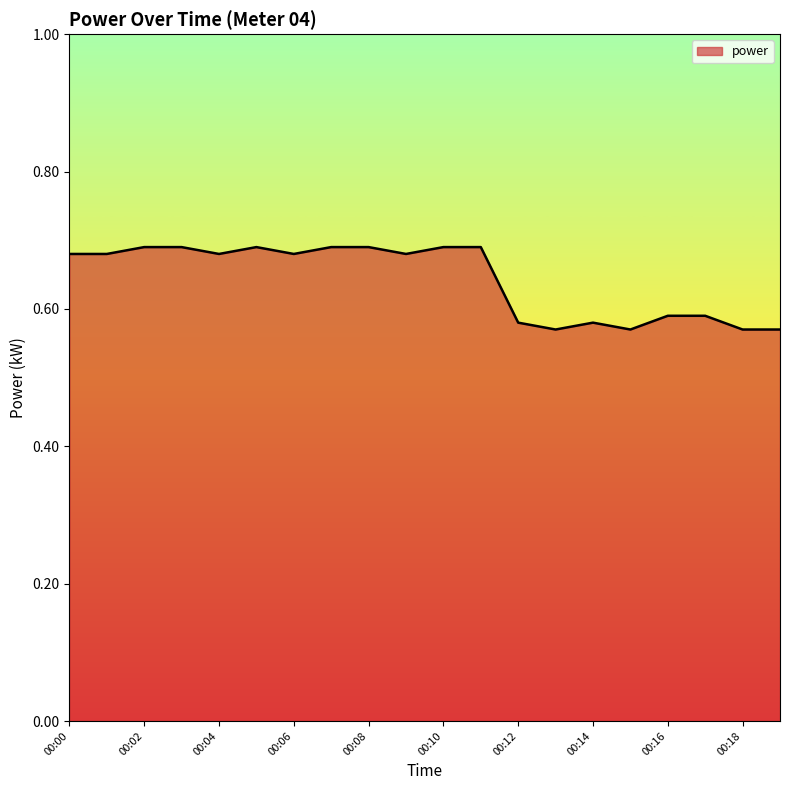

How many lines are shown in the chart?

1